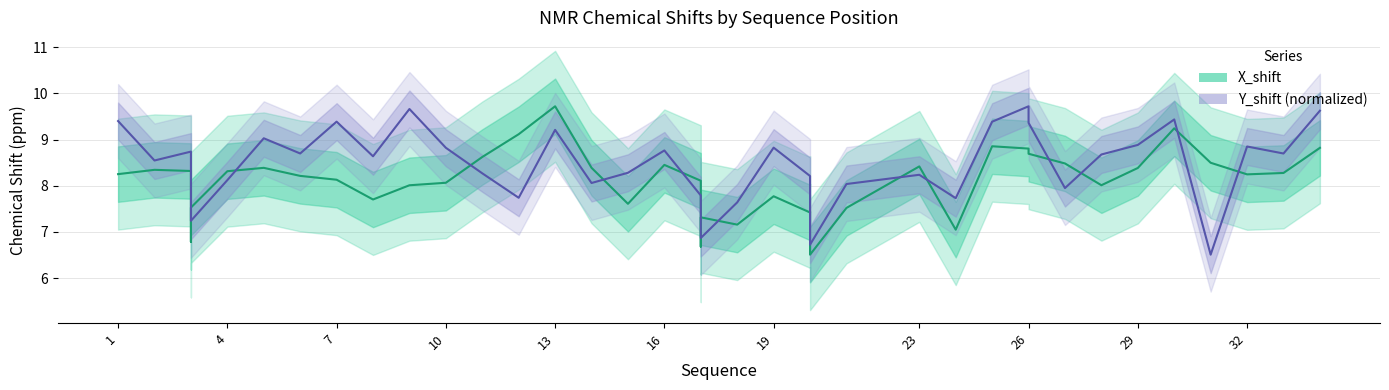

Is it true that X_shift equals 6.8 at 3?

True